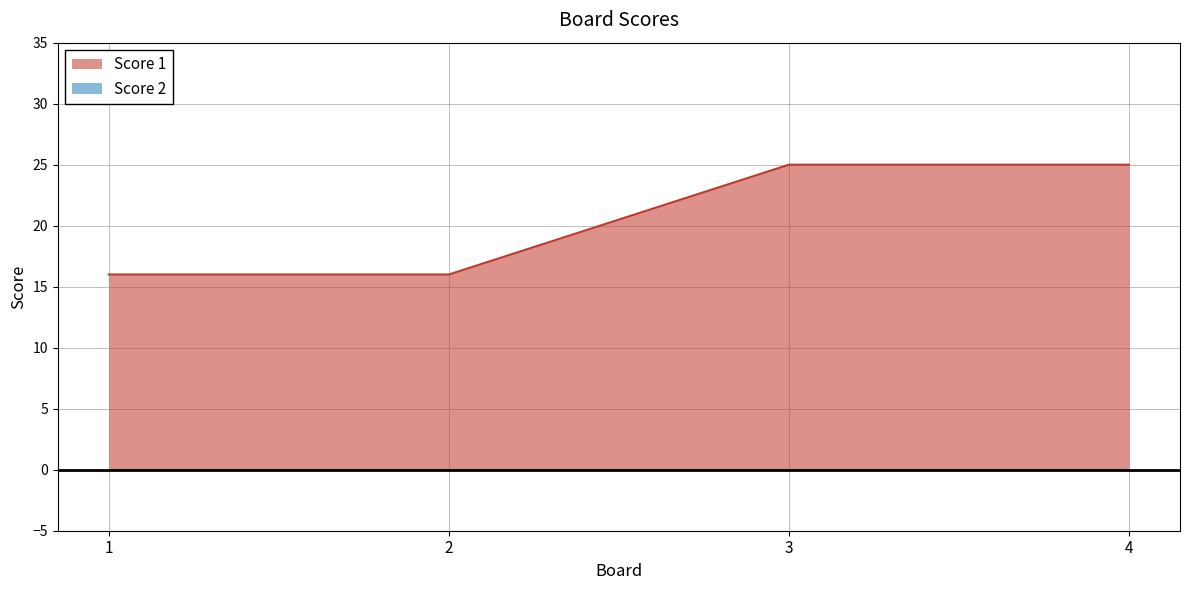

What is the difference between the maximum and second lowest values?

9